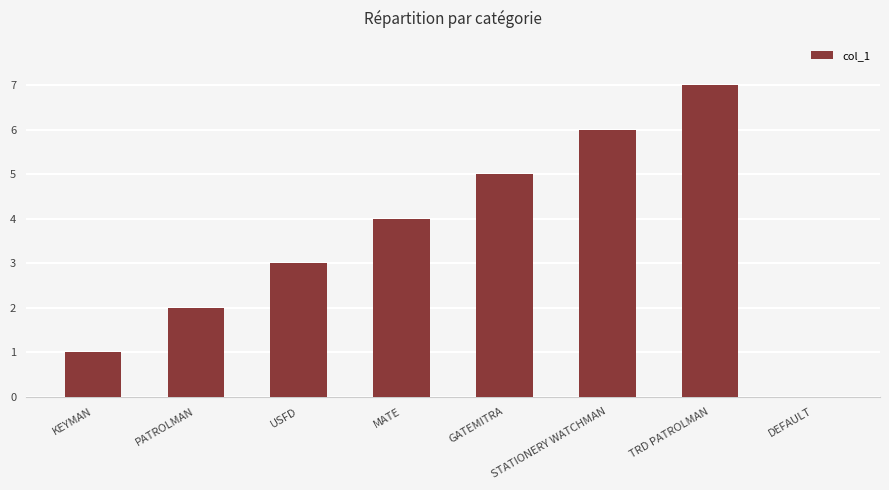

Which category has the highest value across all series?

TRD PATROLMAN